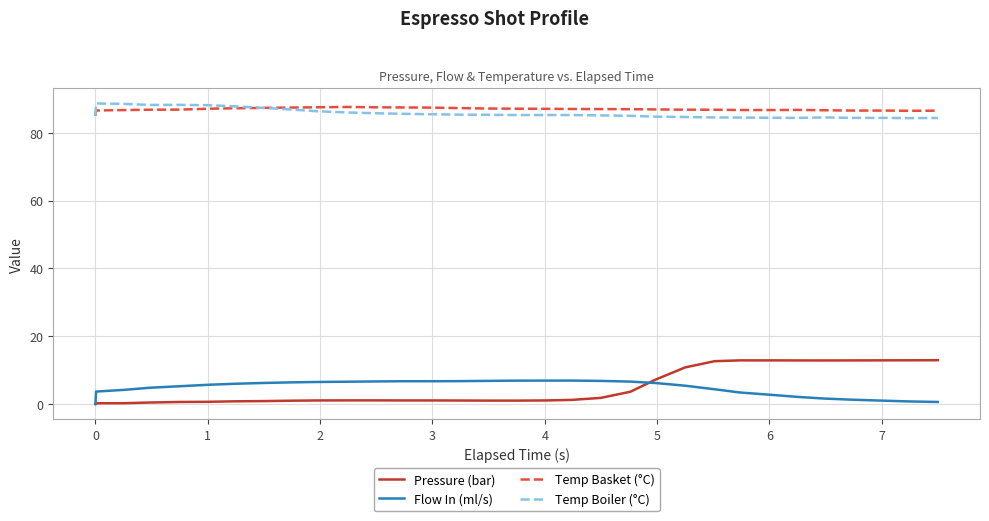

Which series has the widest spread of values?

Pressure (bar)